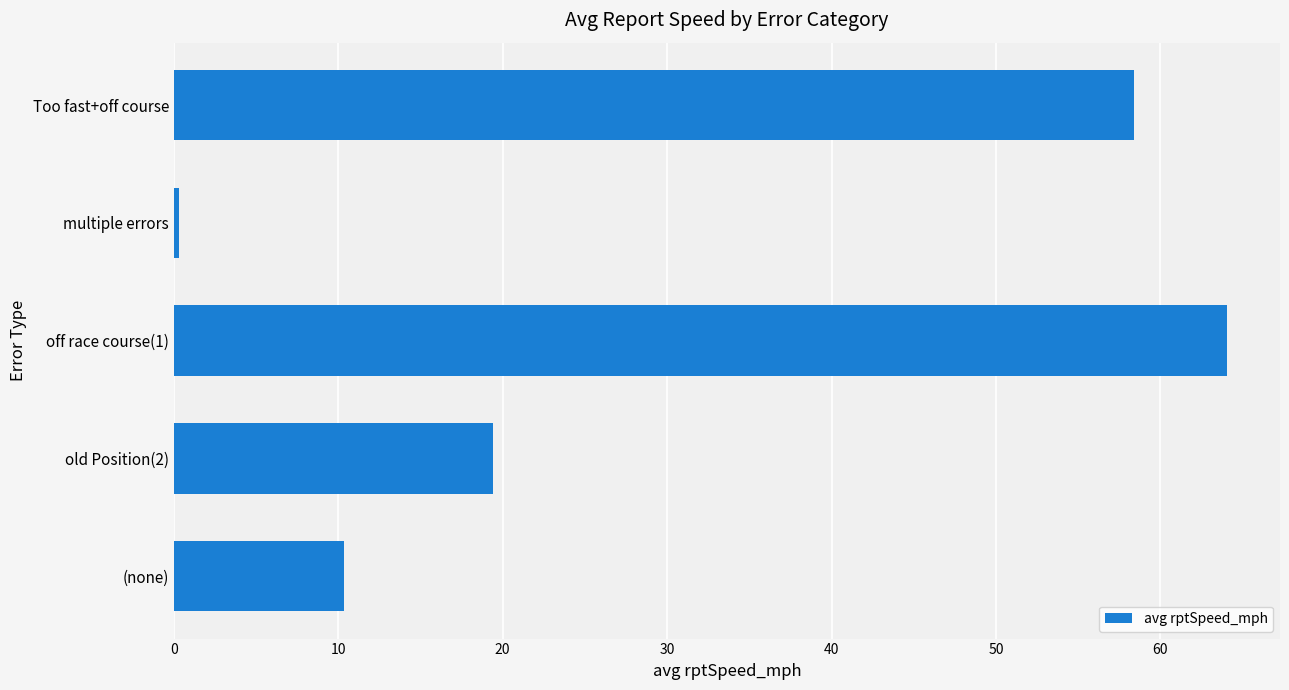

Rank the categories by value from lowest to highest.

multiple errors, (none), old Position(2), Too fast+off course, off race course(1)